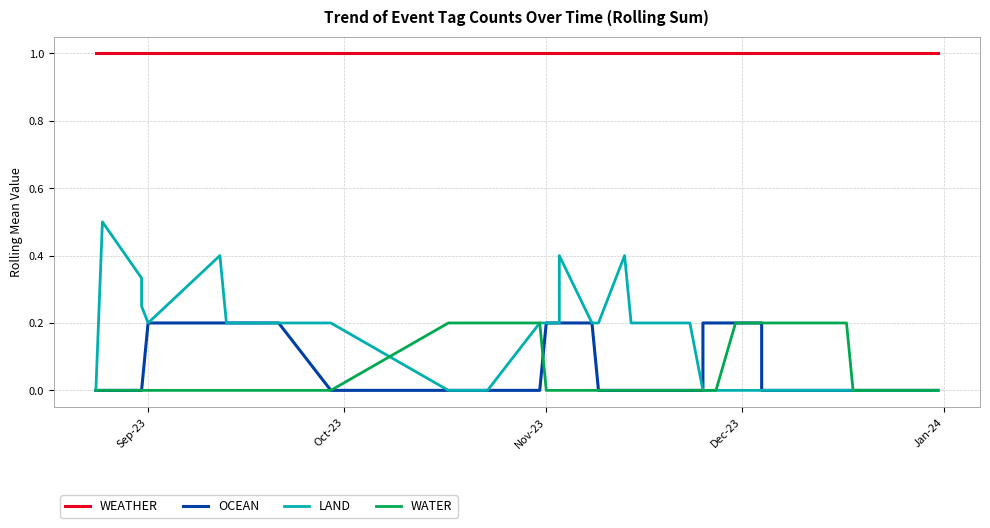

Reading right to left, transcribe all the data shown in this chart.

WEATHER: 1.0	1.0	1.0	1.0	1.0	1.0	1.0	1.0	1.0	1.0	1.0	1.0	1.0	1.0	1.0	1.0	1.0	1.0	1.0	1.0	1.0	1.0	1.0	1.0	1.0	1.0	1.0	1.0	1.0	1.0	1.0	1.0	1.0	1.0	1.0	1.0	1.0	1.0	1.0	1.0
OCEAN: 0.0	0.0	0.0	0.0	0.0	0.0	0.0	0.0	0.2	0.2	0.2	0.2	0.2	0.0	0.0	0.0	0.0	0.0	0.0	0.0	0.2	0.2	0.2	0.2	0.2	0.0	0.0	0.0	0.0	0.0	0.0	0.2	0.2	0.2	0.2	0.2	0.0	0.0	0.0	0.0
LAND: 0.0	0.0	0.0	0.0	0.0	0.0	0.0	0.0	0.0	0.0	0.0	0.0	0.0	0.0	0.2	0.2	0.2	0.2	0.4	0.2	0.2	0.4	0.4	0.2	0.2	0.2	0.0	0.0	0.0	0.0	0.2	0.2	0.2	0.2	0.4	0.2	0.2	0.3	0.5	0.0
WATER: 0.0	0.0	0.0	0.0	0.0	0.2	0.2	0.2	0.2	0.2	0.0	0.0	0.0	0.0	0.0	0.0	0.0	0.0	0.0	0.0	0.0	0.0	0.0	0.0	0.0	0.2	0.2	0.2	0.2	0.2	0.0	0.0	0.0	0.0	0.0	0.0	0.0	0.0	0.0	0.0